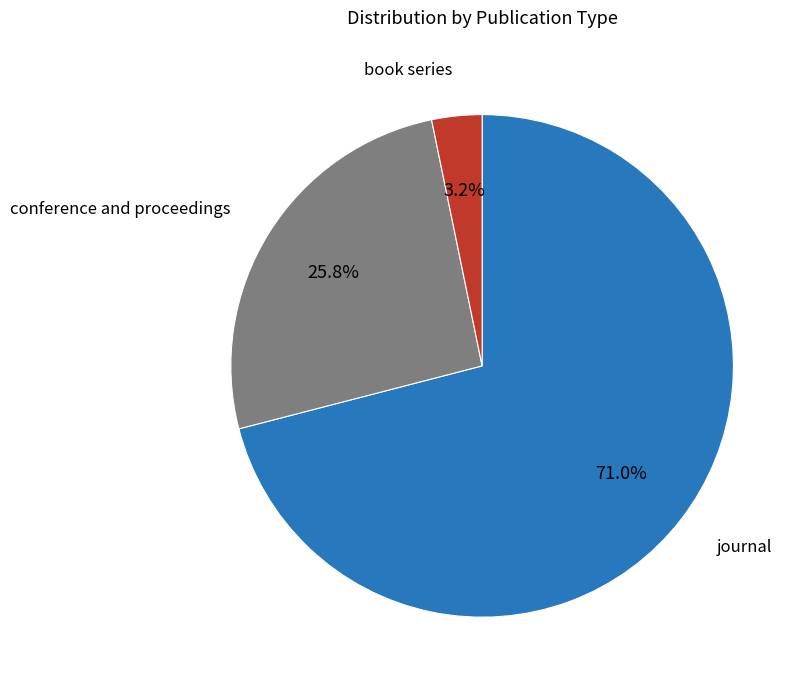

Does any single category account for the majority?

Yes